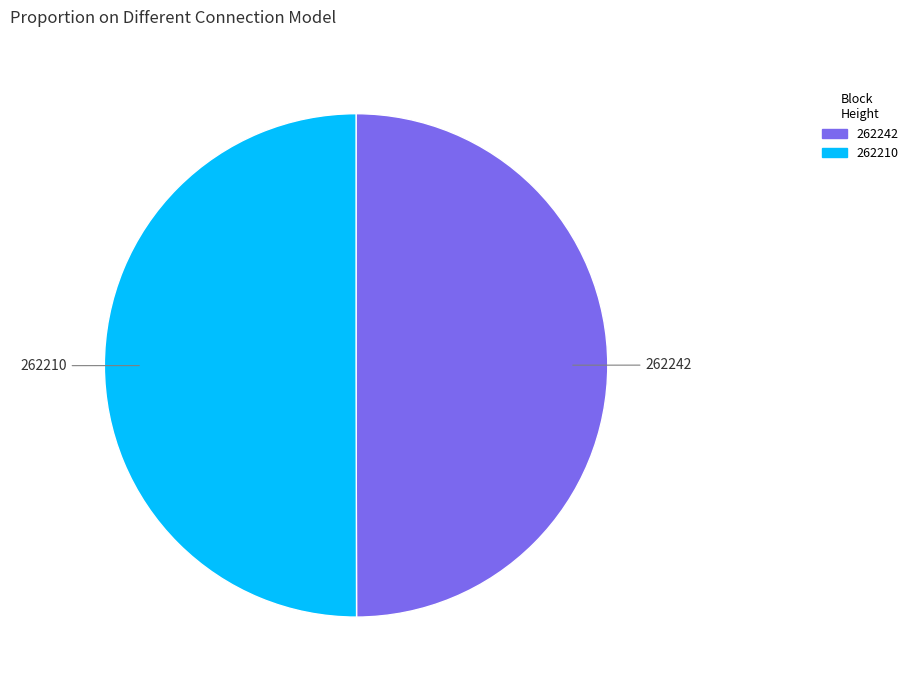

The 262210 slice represents 44% of the pie. True or false?

False